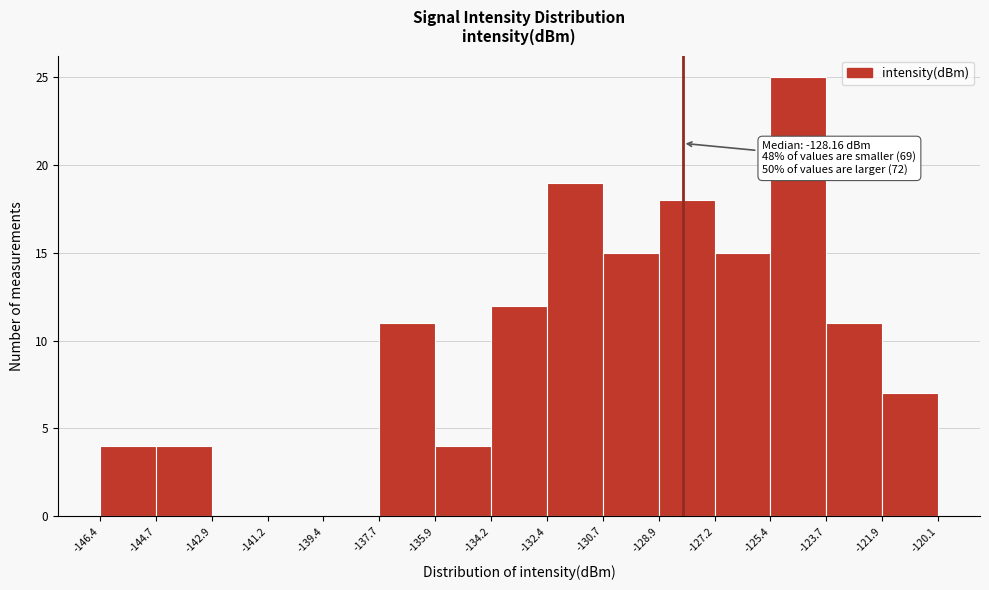

Which range on the x-axis has the tallest bar?

-125.4 to -123.7